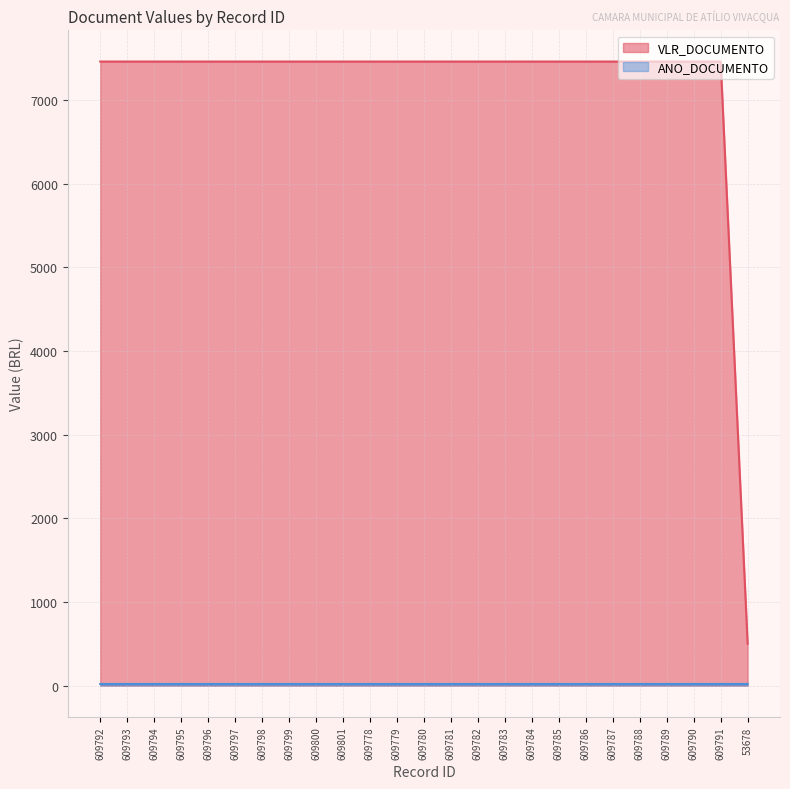

At which category is the sum across all series the highest?

609792